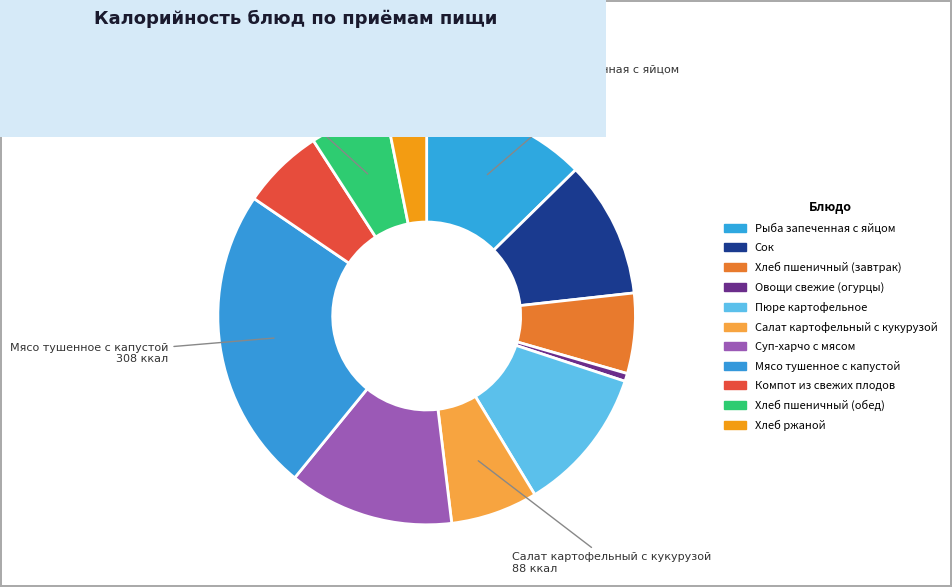

True or false: Хлеб ржаной accounts for 3% of the total.

True